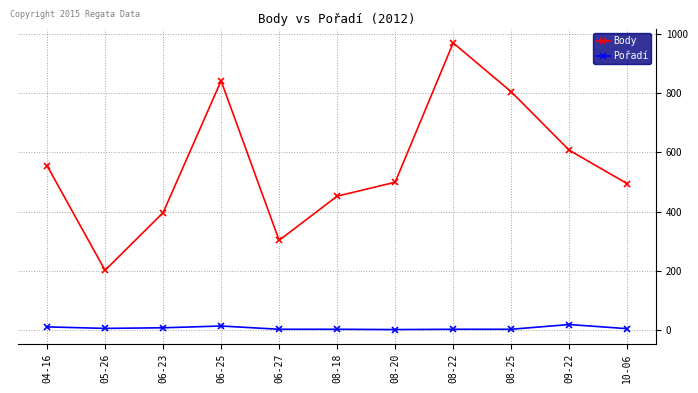

Which series has the widest spread of values?

Body